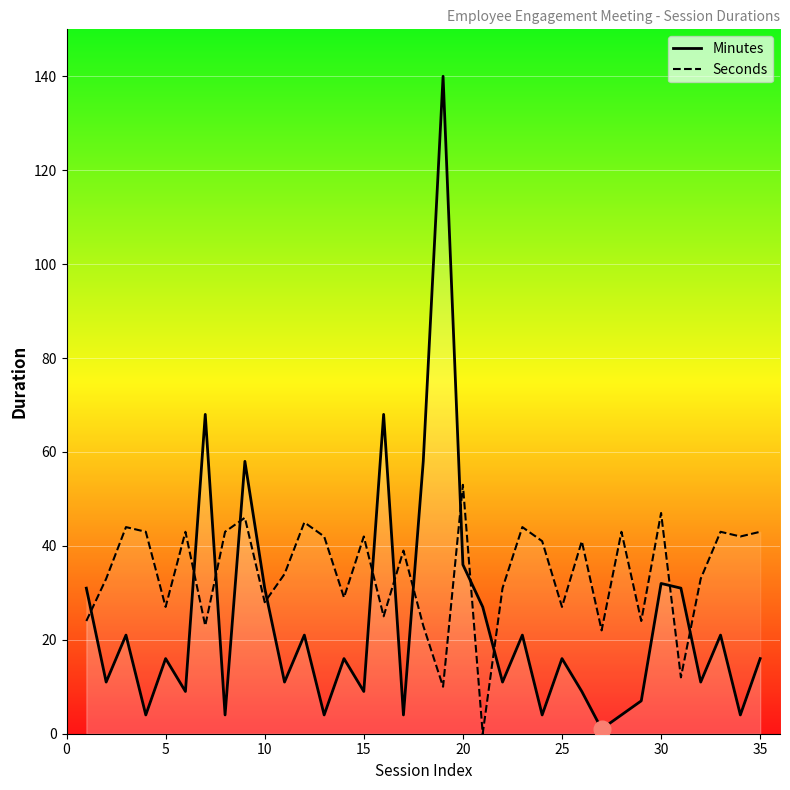

Between 15 and 20, which series saw the biggest shift?

Minutes